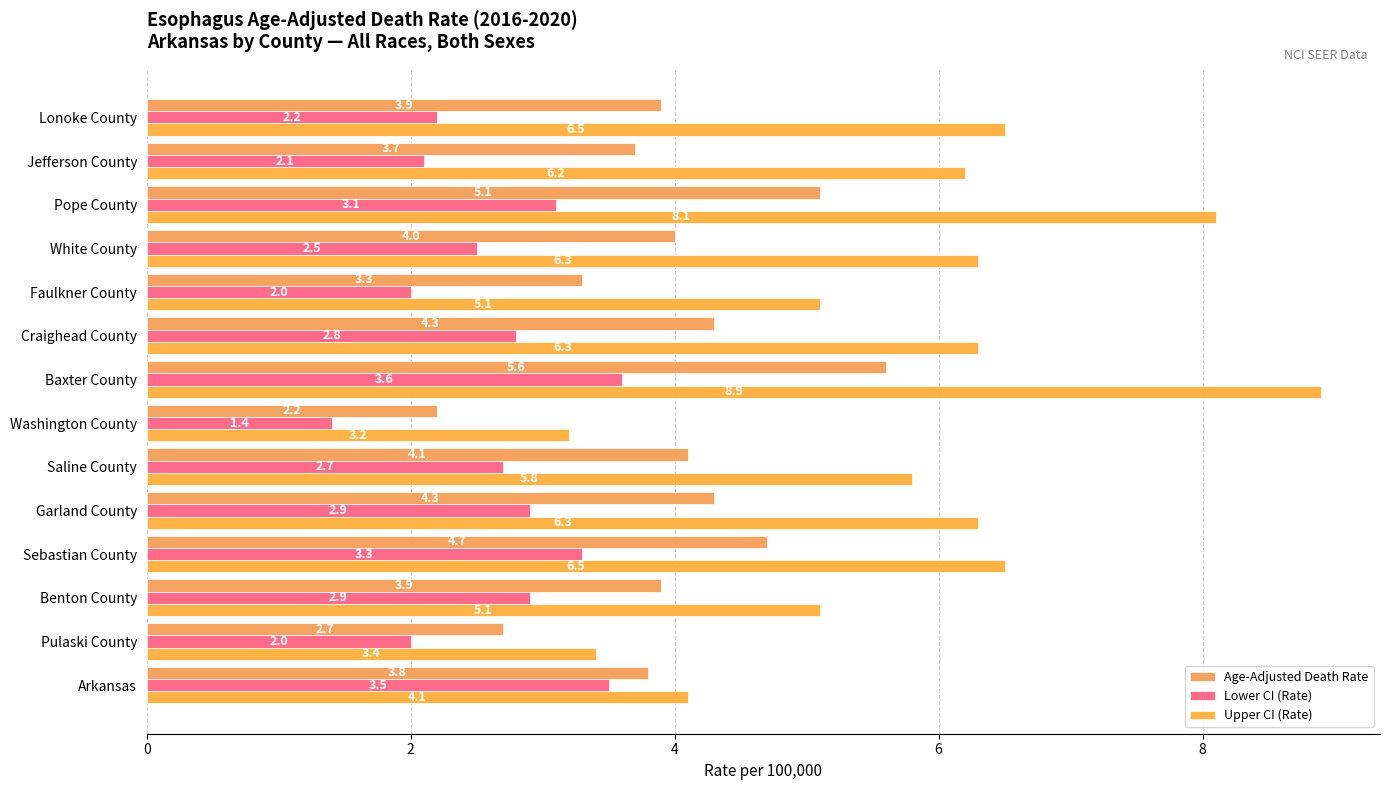

Where is Age-Adjusted Death Rate nearest to the value 3?

Pulaski County